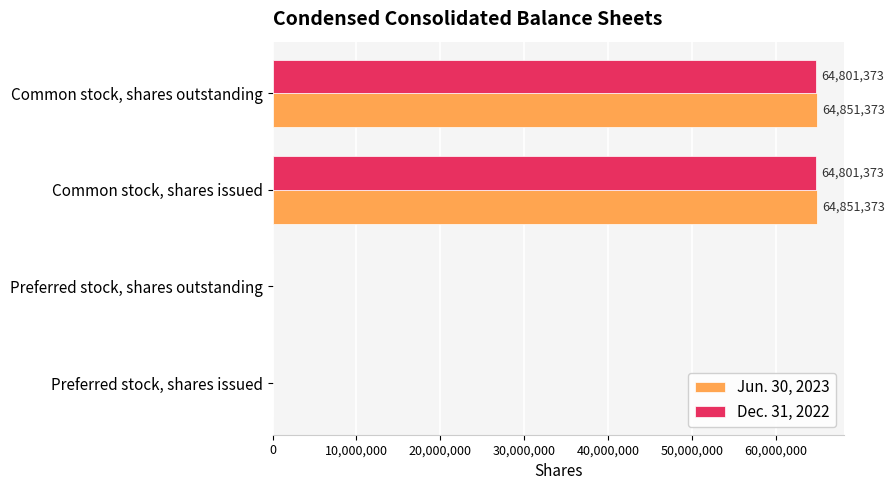

What are all the series names shown in the legend?

Jun. 30, 2023, Dec. 31, 2022